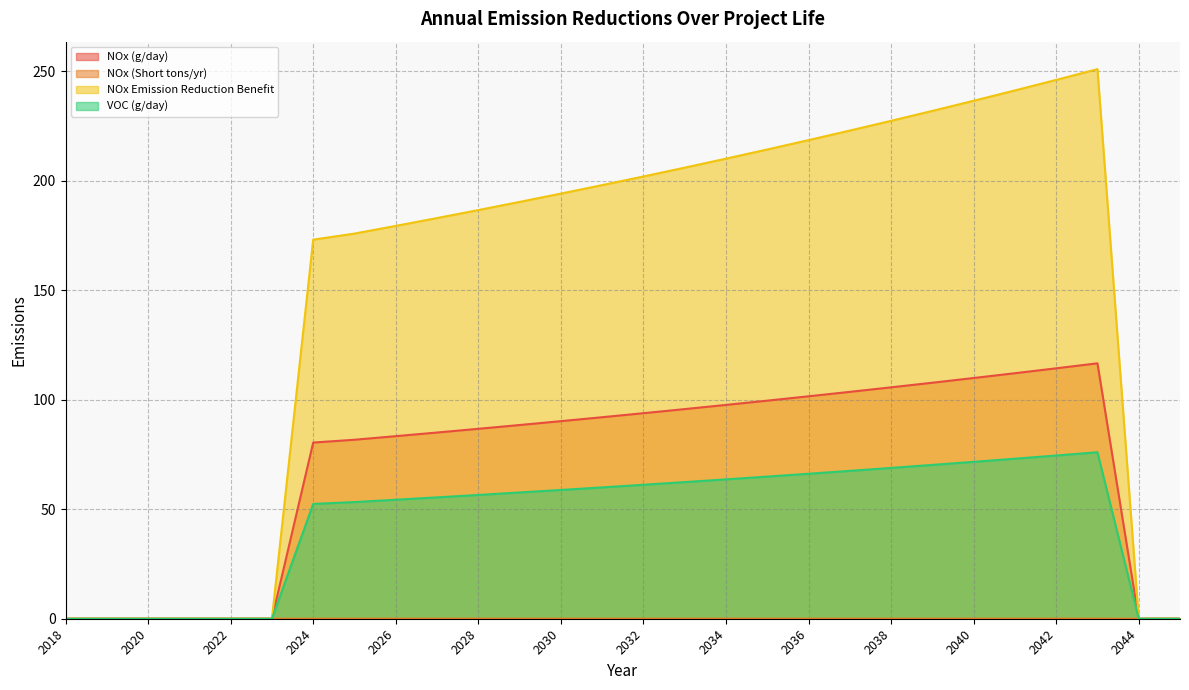

Which series has the largest total across all categories?

NOx Emission Reduction Benefit